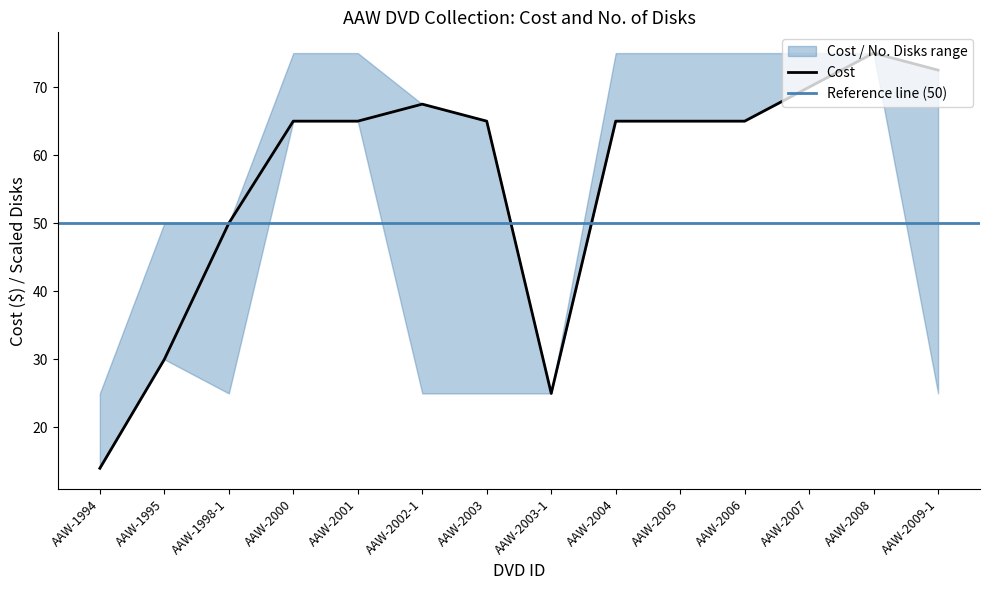

Reading right to left, extract all data points from this chart.

AAW-2009-1=72.5	AAW-2008=75.0	AAW-2007=70.0	AAW-2006=65.0	AAW-2005=65.0	AAW-2004=65.0	AAW-2003-1=25.0	AAW-2003=65.0	AAW-2002-1=67.5	AAW-2001=65.0	AAW-2000=65.0	AAW-1998-1=50.0	AAW-1995=30.0	AAW-1994=14.0